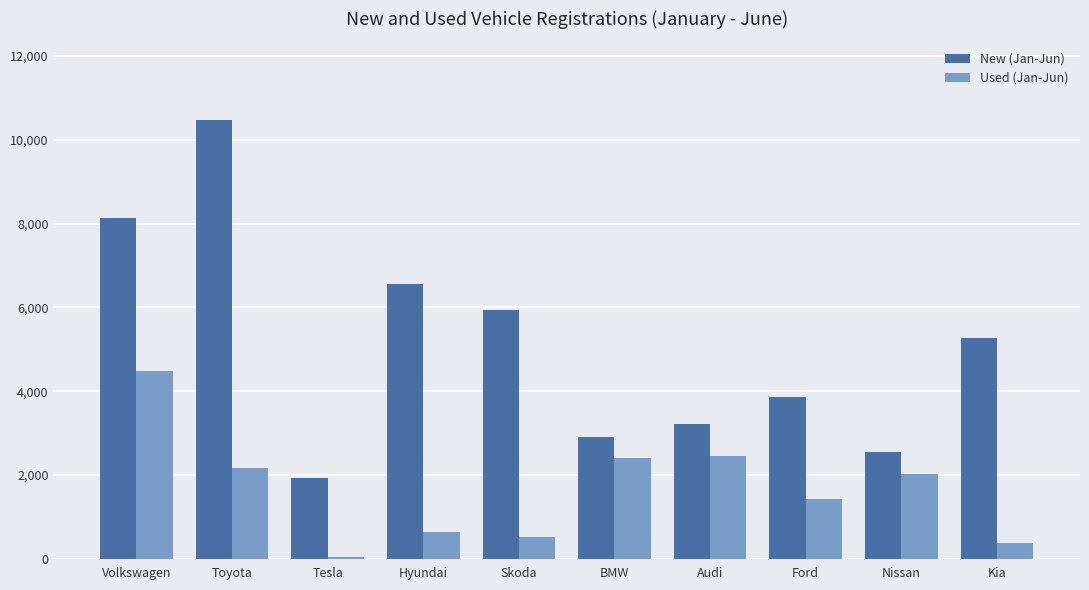

Rank the series at Toyota from lowest to highest value.

Used (Jan-Jun), New (Jan-Jun)